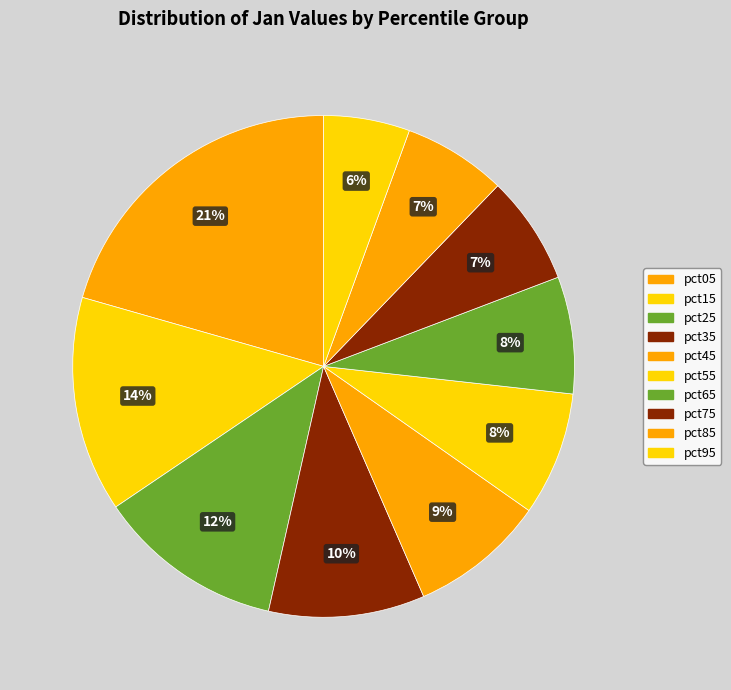

Does pct95 represent more than half of the total?

No